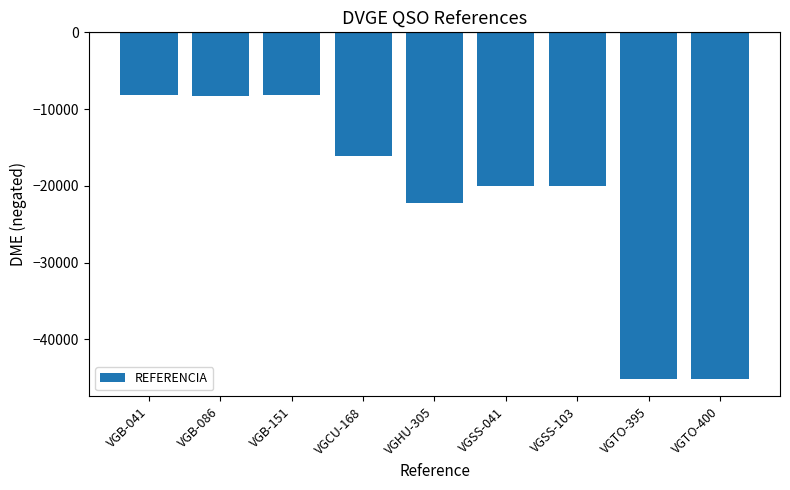

Where is the data nearest to the value -26667?

VGHU-305